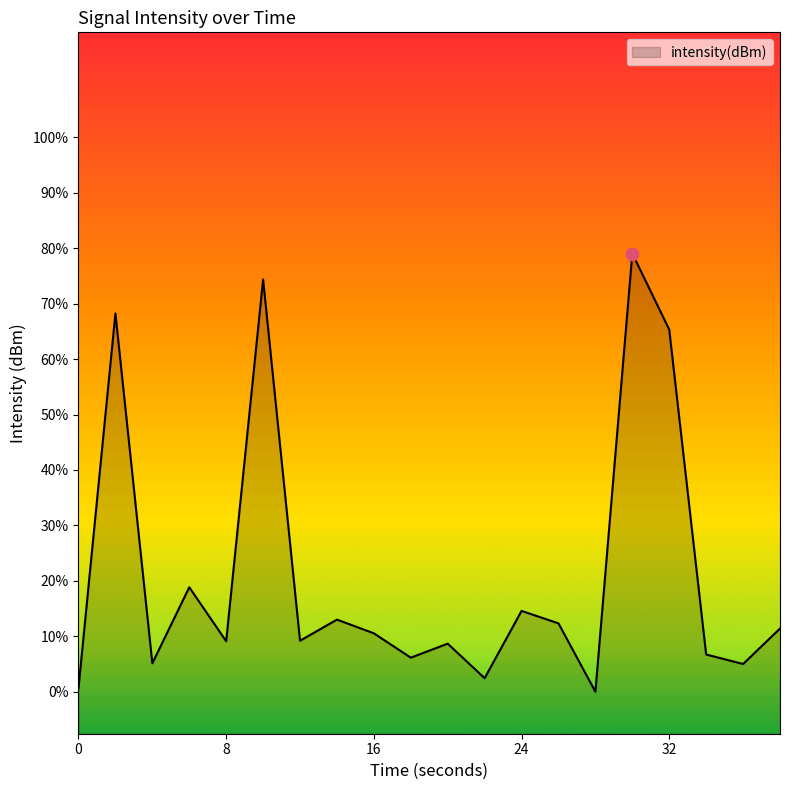

What is the change in value from 2 to 20?

-15.7